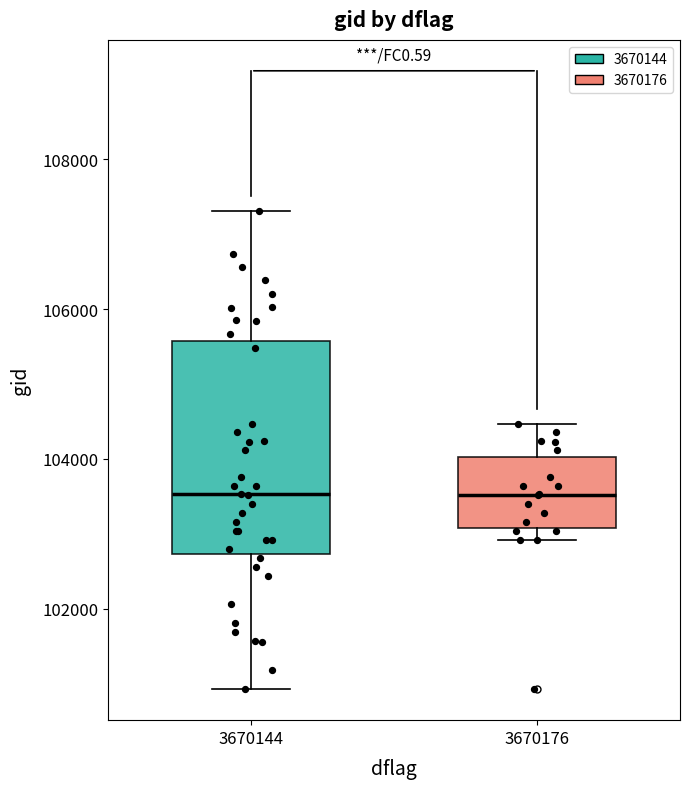

Reading left to right, read every box against the y-axis: the position of its median line, the range the box covers, and the ends of its whiskers. The values are not printed on the chart, so give them approximately, as read against the axis.

3670144: median 103600, box 102800 to 105600, whiskers 101000 to 107400
3670176: median 103600, box 103000 to 104000, whiskers 103000 (just below the box's lower edge) to 104400